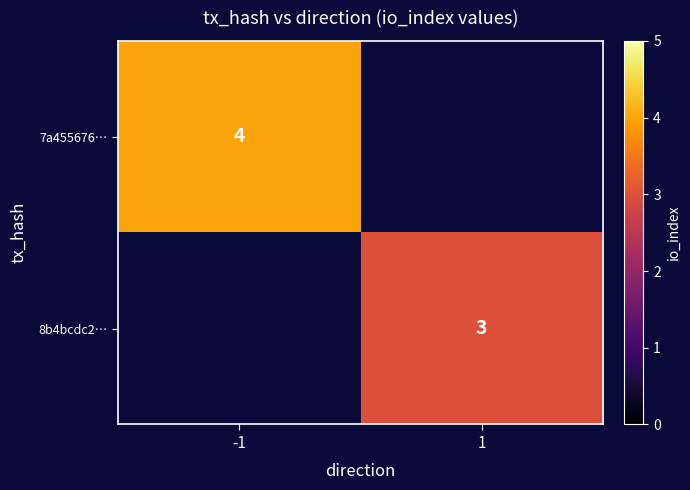

How many data points does each series have?

2